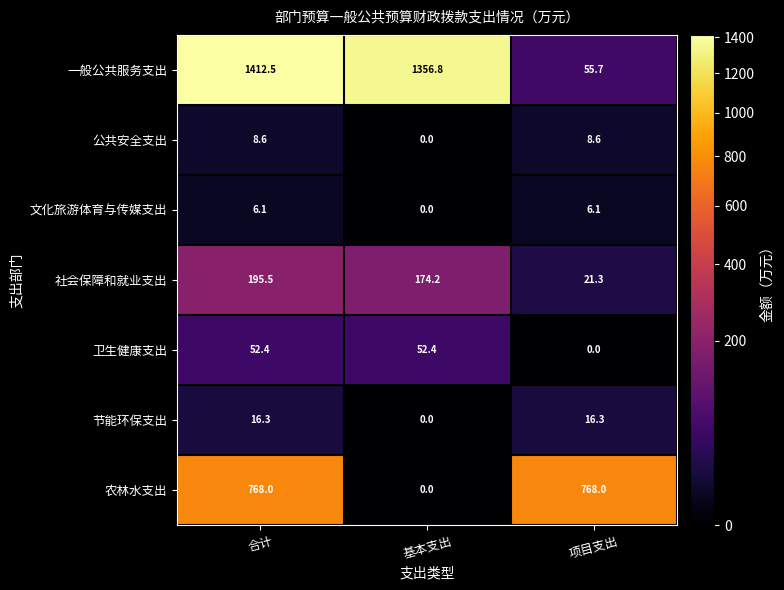

Rank the series by their maximum value, from highest to lowest.

一般公共服务支出, 农林水支出, 社会保障和就业支出, 卫生健康支出, 节能环保支出, 公共安全支出, 文化旅游体育与传媒支出